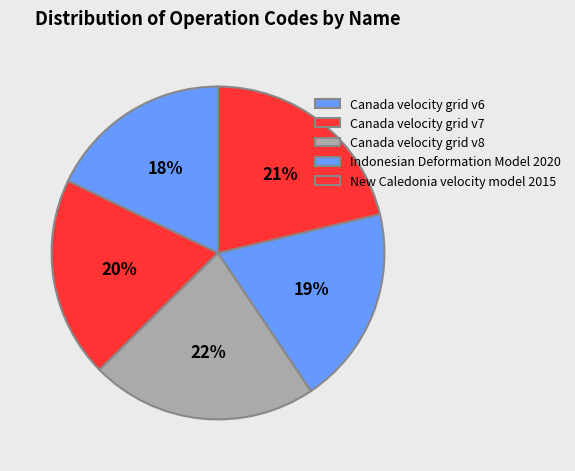

How many segments does this pie chart have?

5